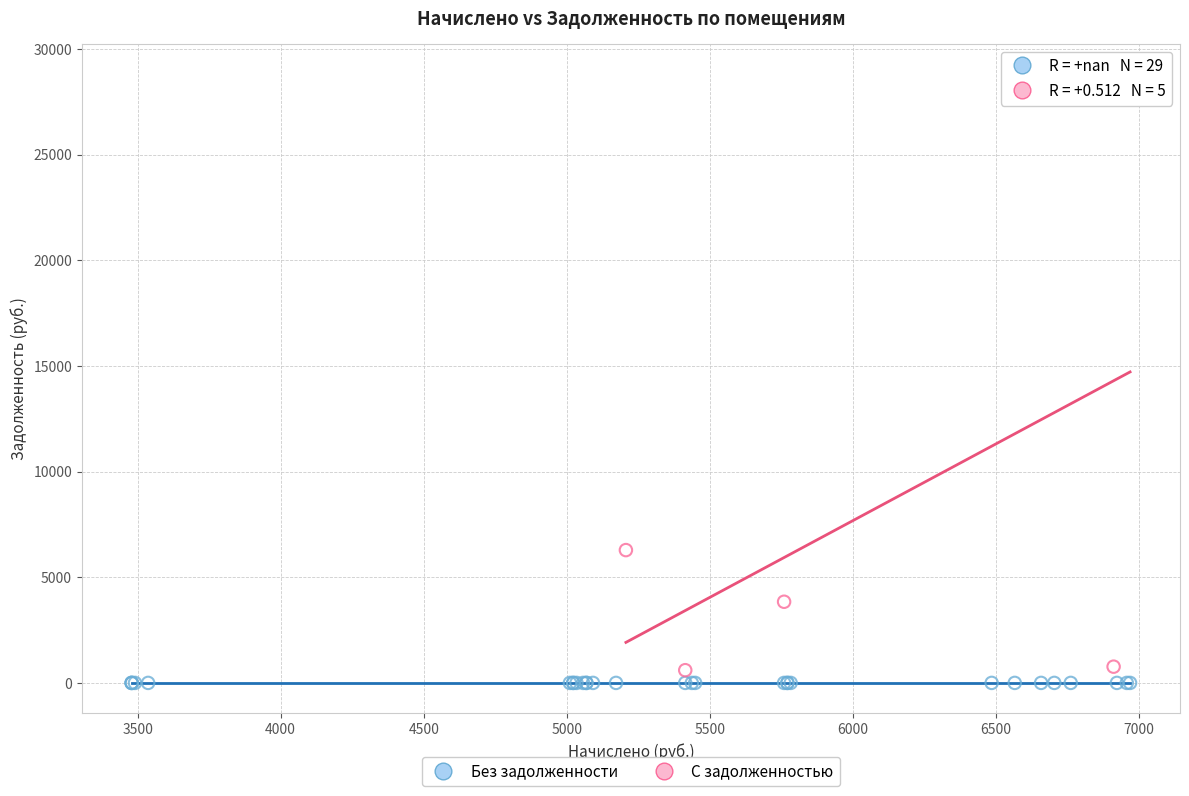

What are all the series names shown in the legend?

Без задолженности, С задолженностью